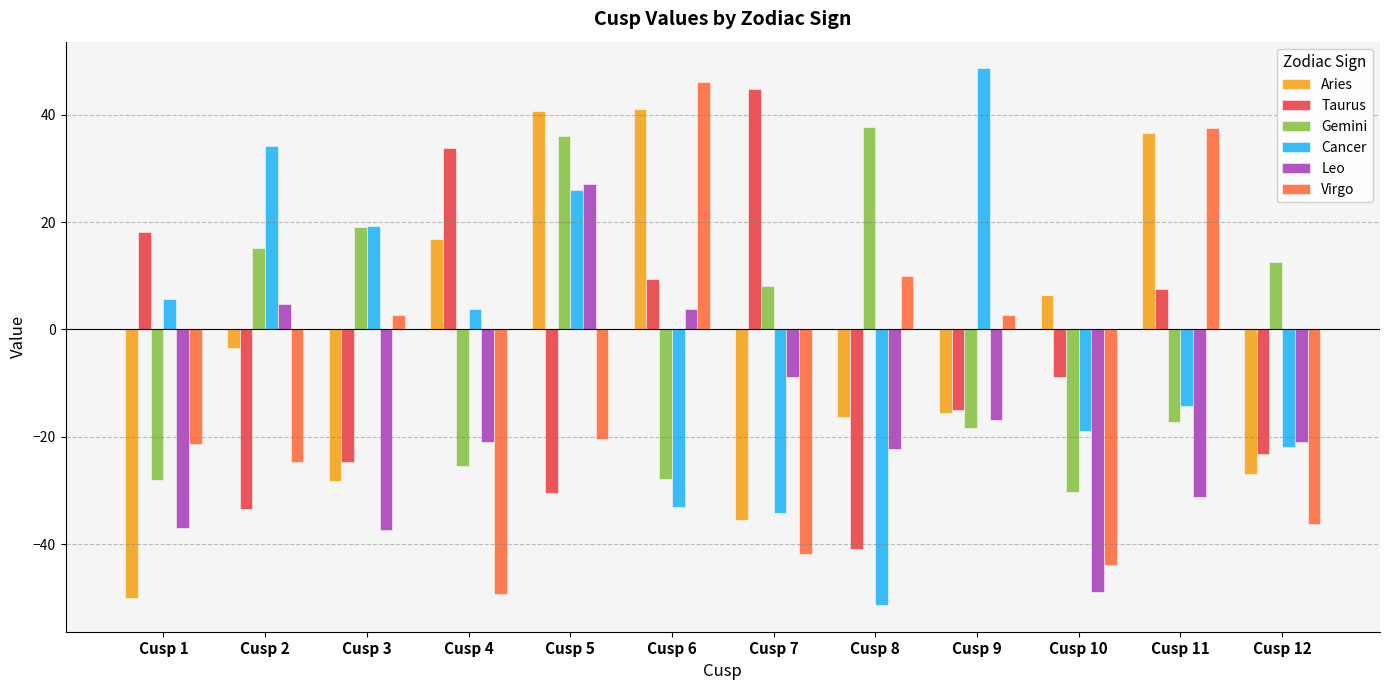

What is the greatest value displayed?

48.6